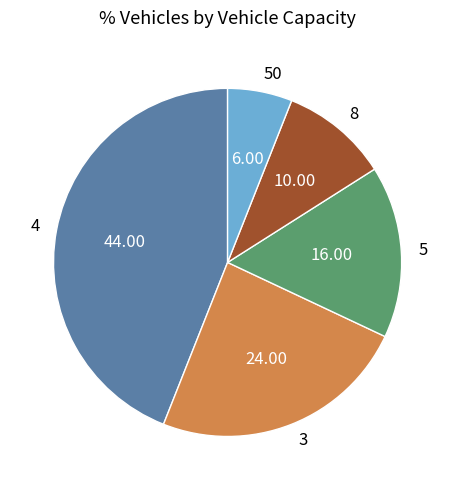

Is there any slice that represents more than half of the pie?

No